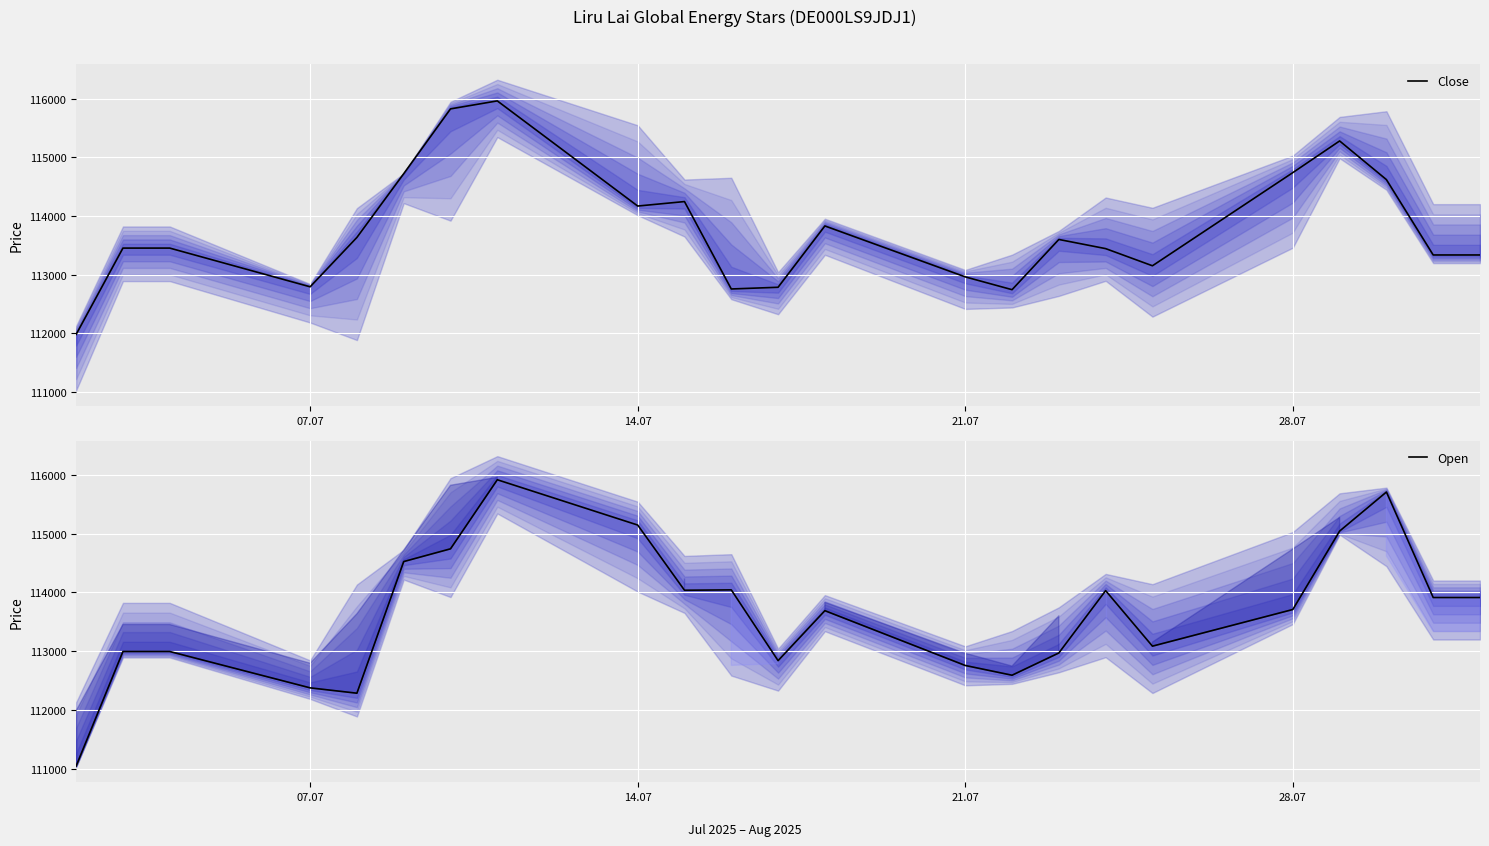

How many lines are shown in the chart?

2